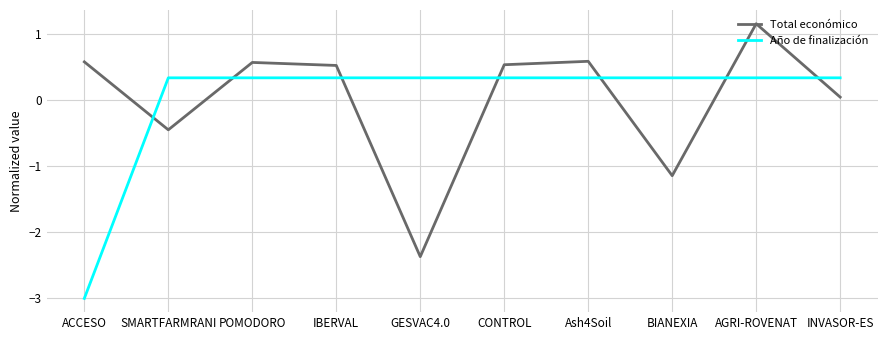

What is the difference between the maximum and minimum values in the Año de finalización series?

3.3